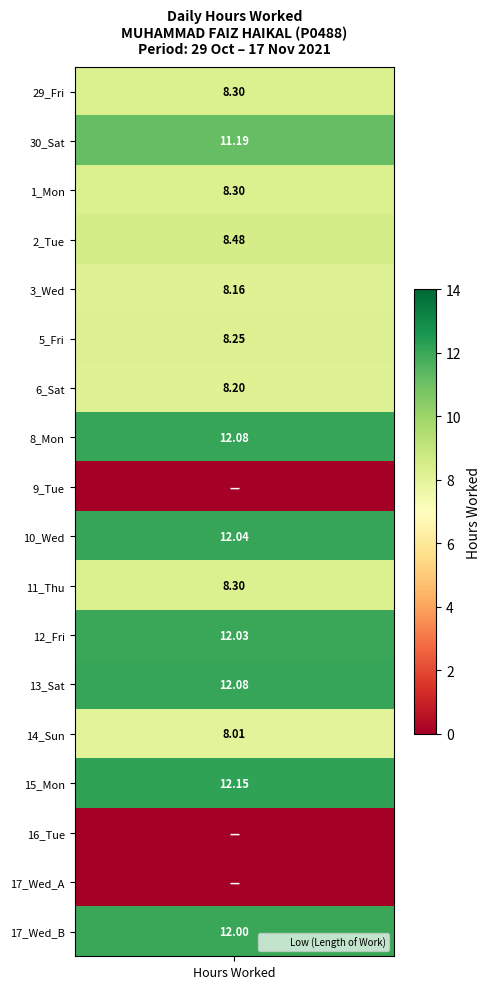

Is the value of 15_Mon at 0 greater than the value of 17_Wed_A at 5?

Yes